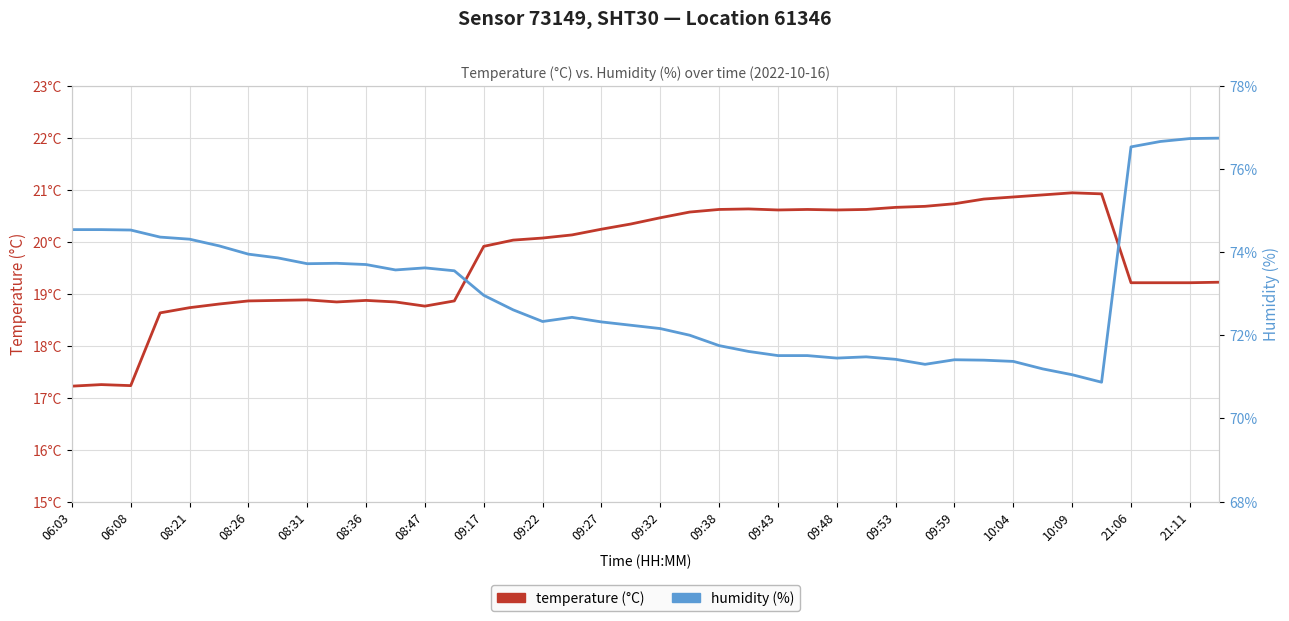

True or false: temperature (°C) has more than 1 points higher than both neighbors.

True